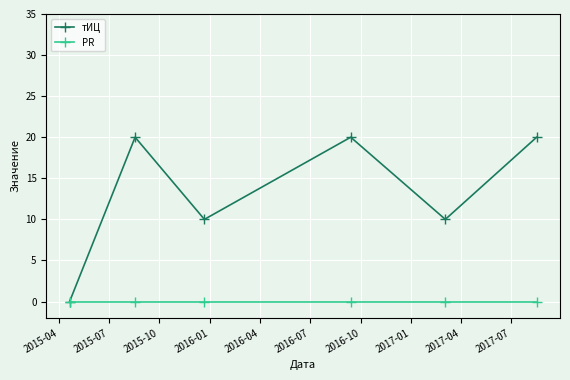

How many data points in тИЦ are less than 20?

3